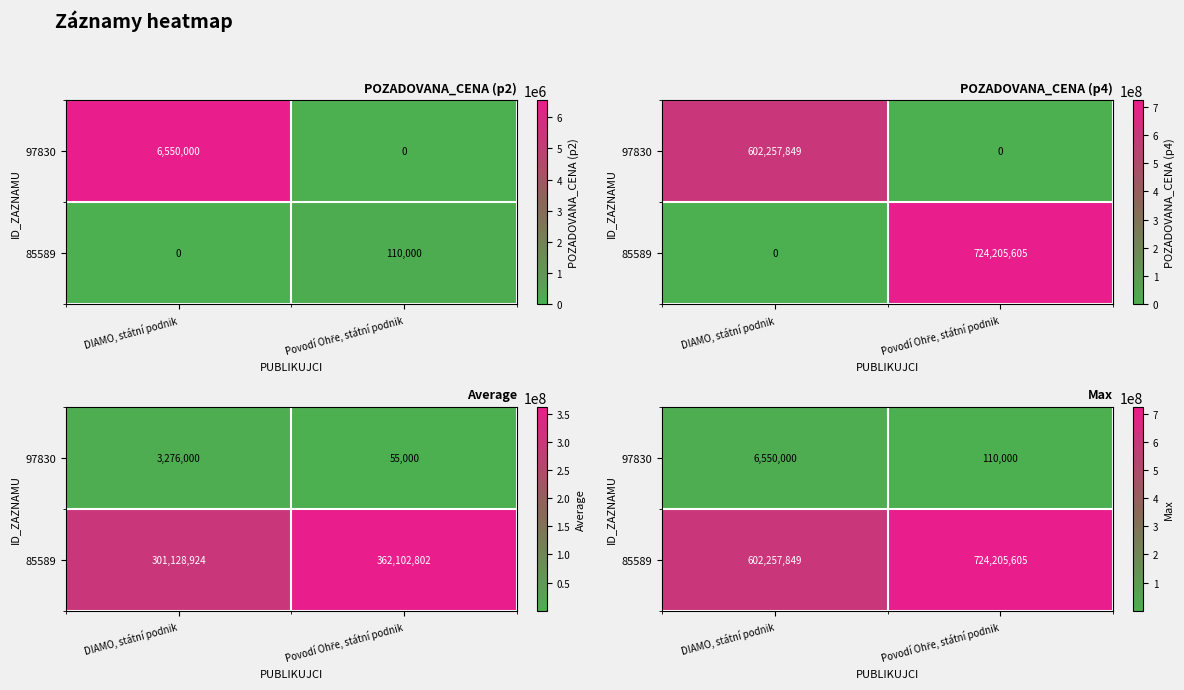

Rank the series by their average value, from lowest to highest.

97830, 85589